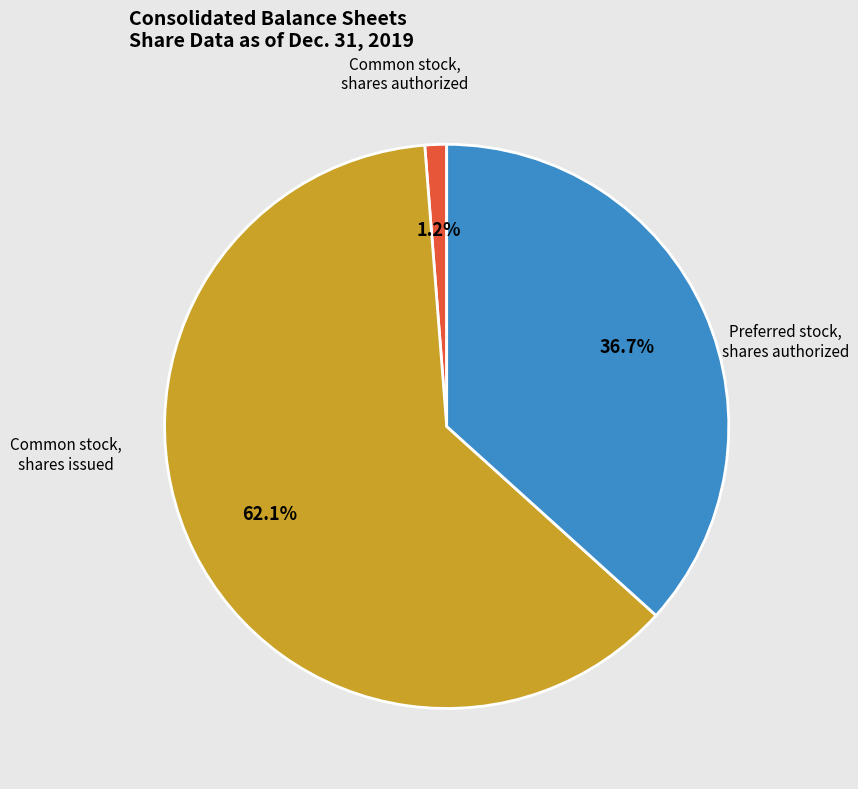

Is there any slice that represents more than half of the pie?

Yes